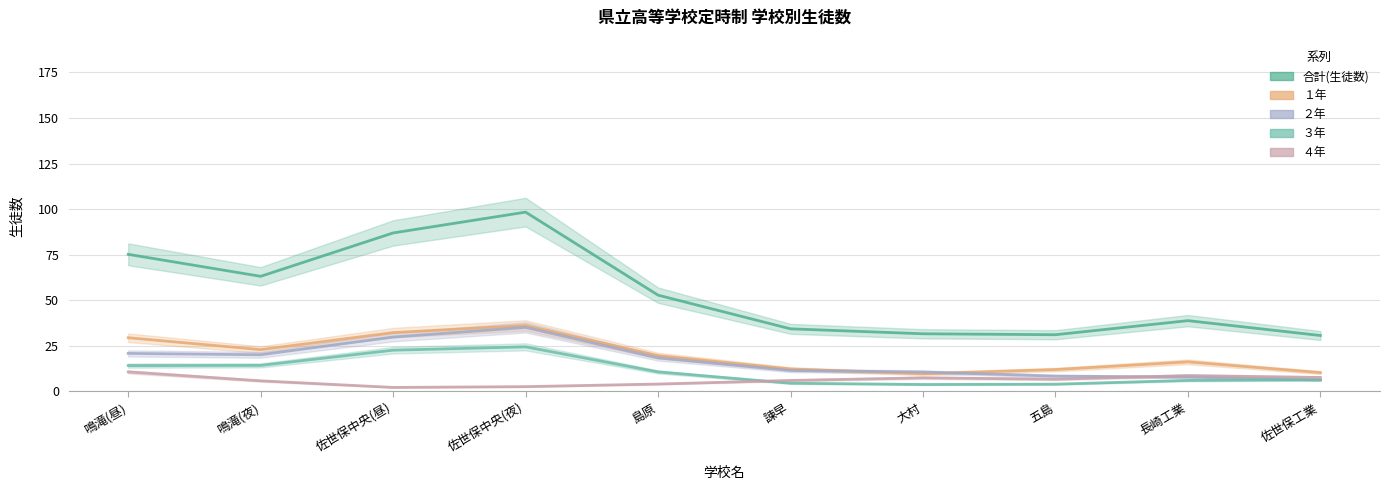

Which series changed the most between 鳴滝(夜) and 島原?

合計(生徒数)